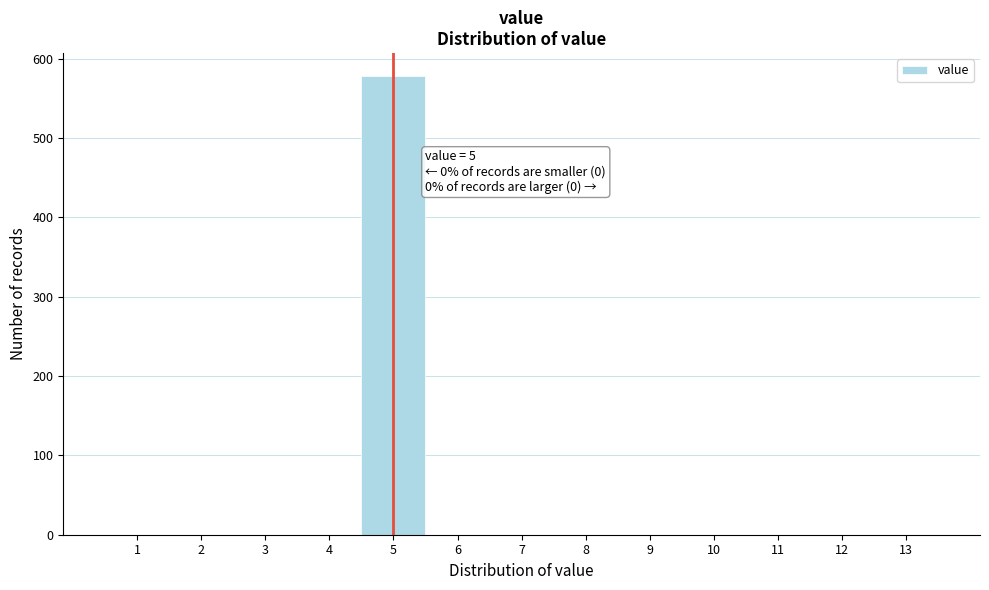

Which range on the x-axis has the tallest bar?

4.5 to 5.5